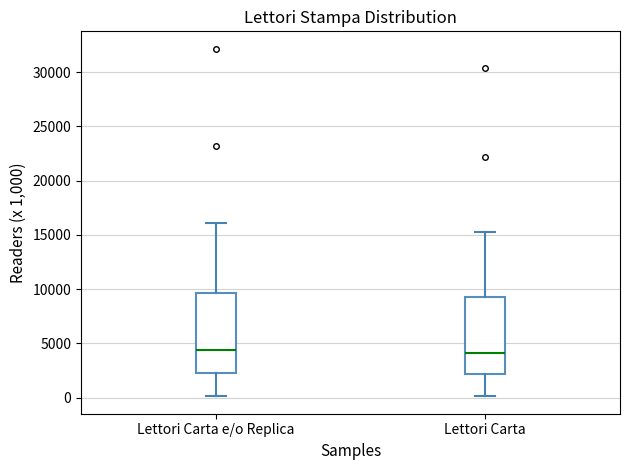

Where does the median line of the box for Lettori Carta e/o Replica sit on the y-axis? The values are not printed on the chart, so give them approximately, as read against the axis.

4500